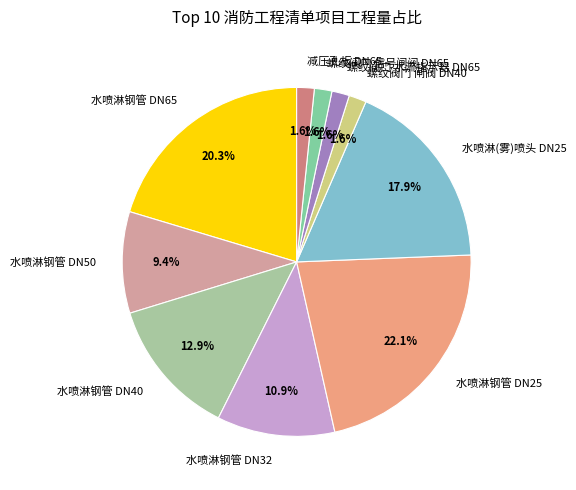

How many slices are in this pie chart?

10